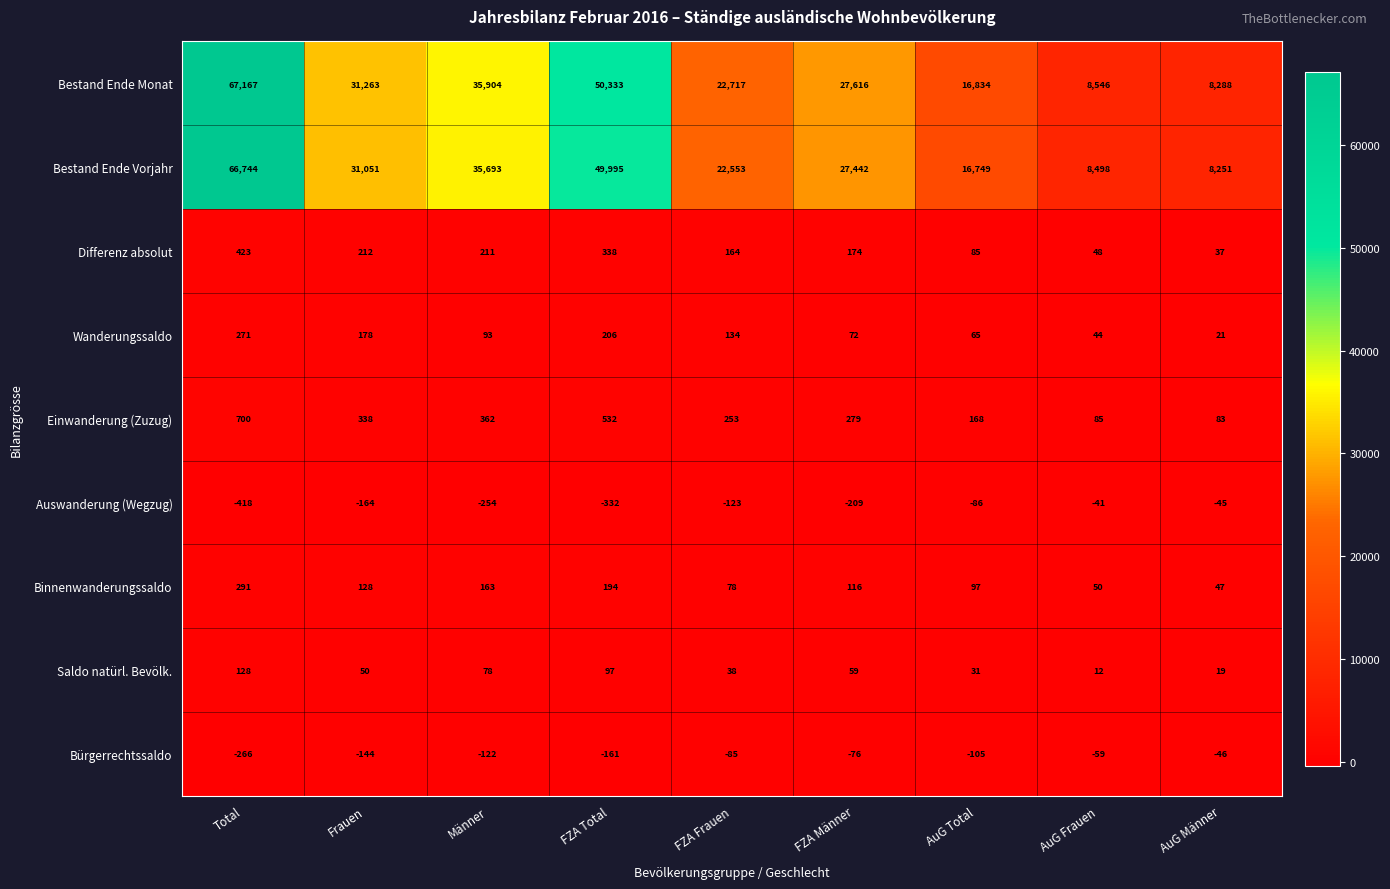

Rank the series at FZA Frauen from lowest to highest value.

Auswanderung (Wegzug), Bürgerrechtssaldo, Saldo natürl. Bevölk., Binnenwanderungssaldo, Wanderungssaldo, Differenz absolut, Einwanderung (Zuzug), Bestand Ende Vorjahr, Bestand Ende Monat